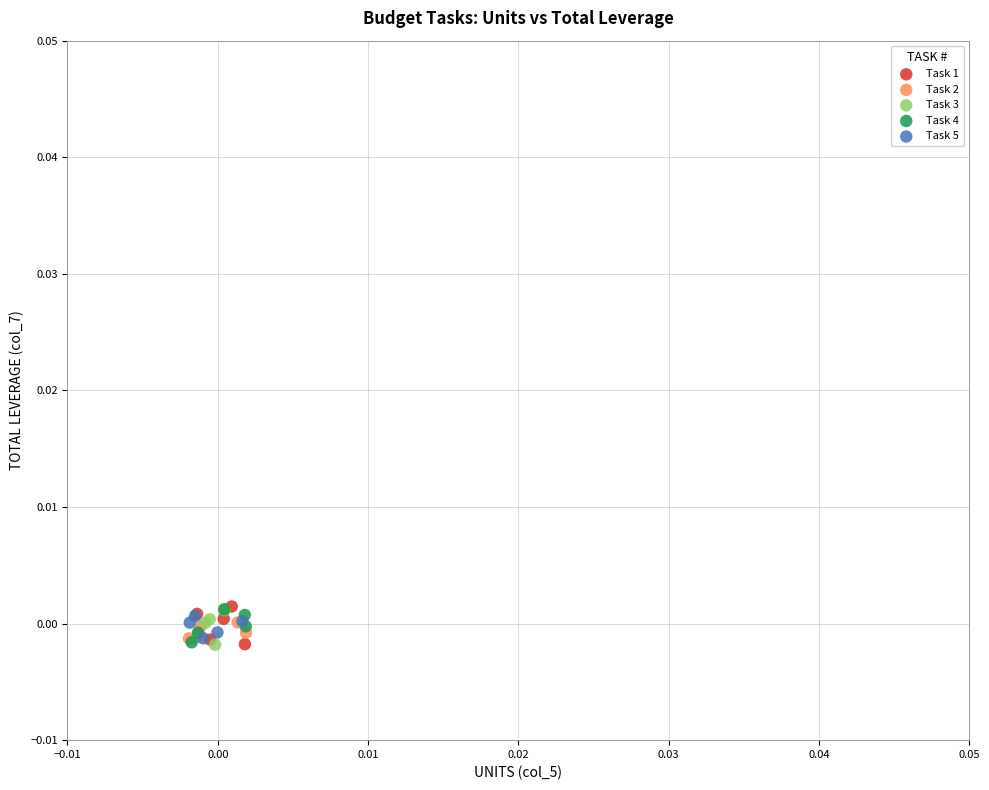

What are all the series names shown in the legend?

Task 1, Task 2, Task 3, Task 4, Task 5